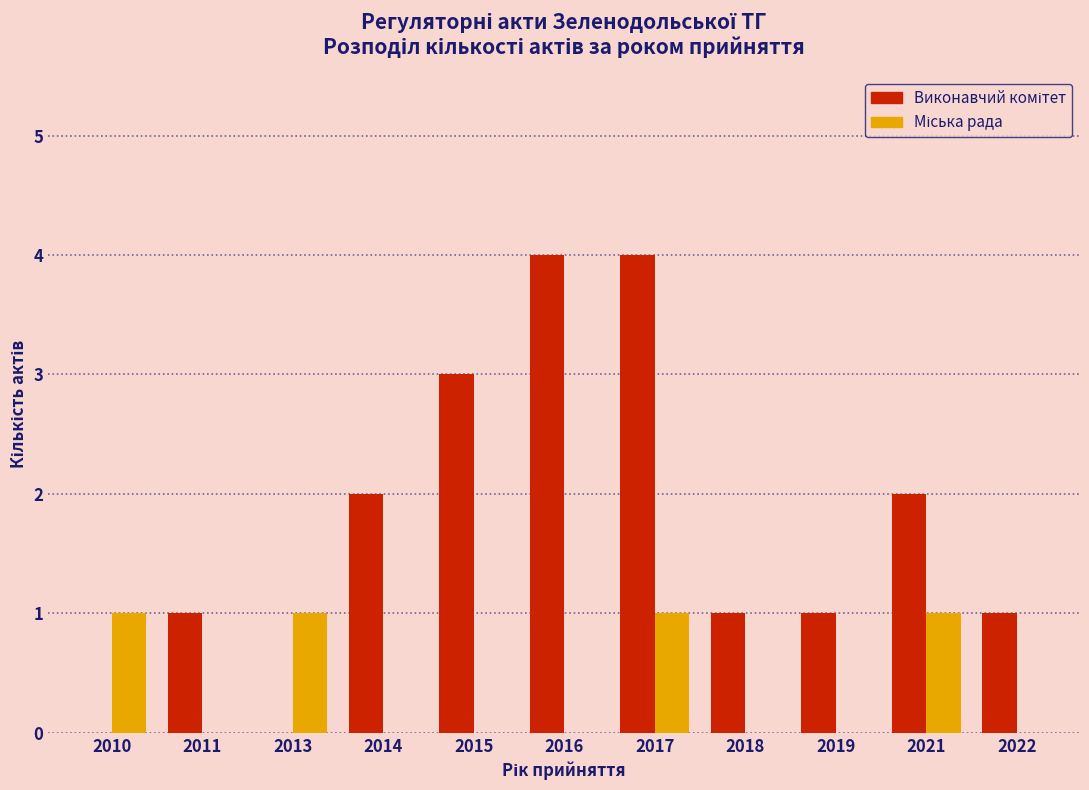

At which category is the sum across all series the highest?

2017